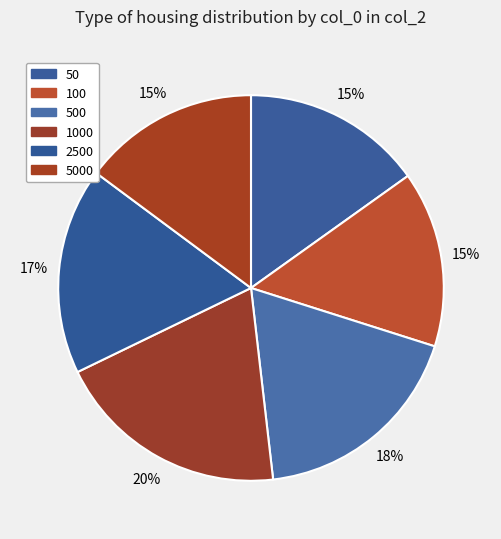

Does any single category account for the majority?

No